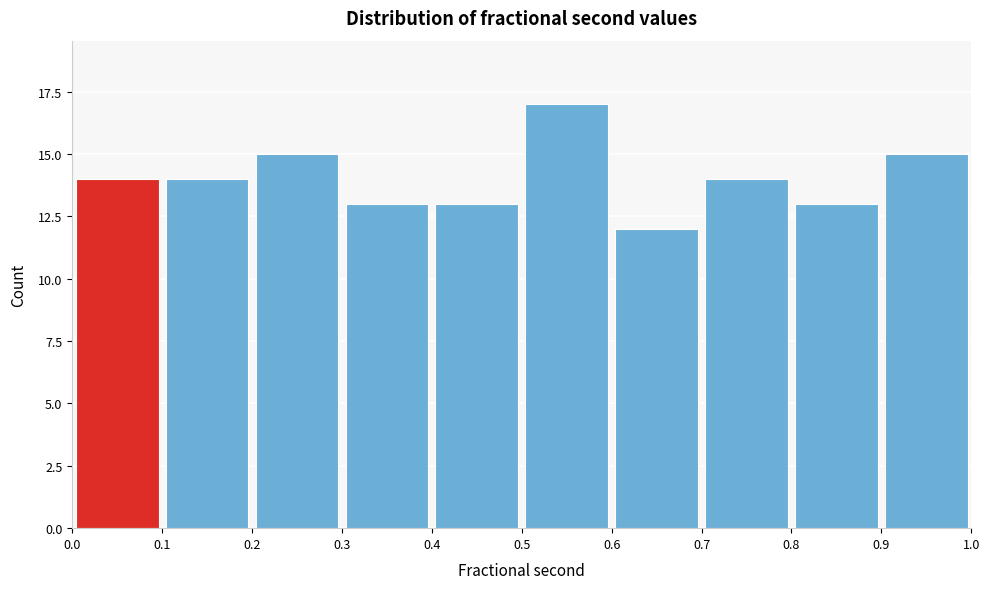

How tall is the bar that spans 0.9 to 1.0 on the x-axis? The values are not printed on the chart, so give them approximately, as read against the axis.

15